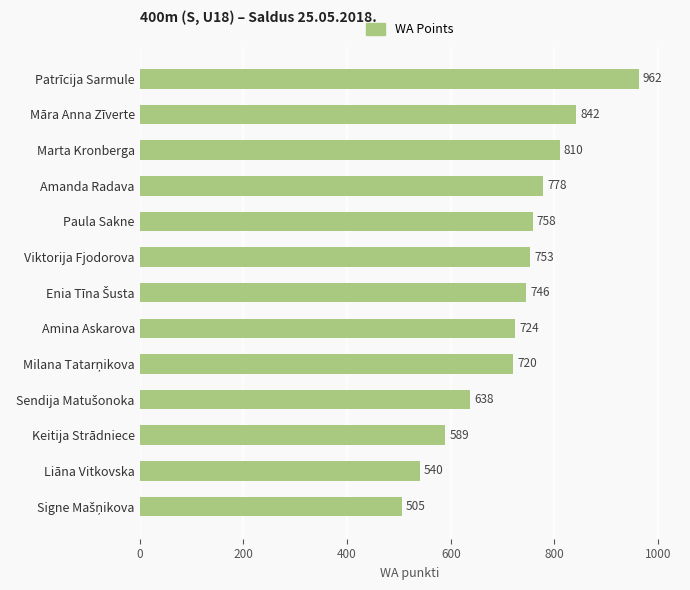

At which label is the value closest to 733?

Amina Askarova